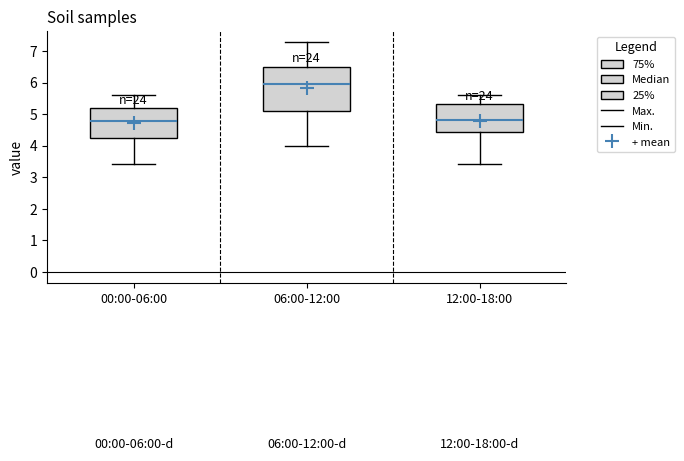

Which box's median line is the highest?

06:00-12:00